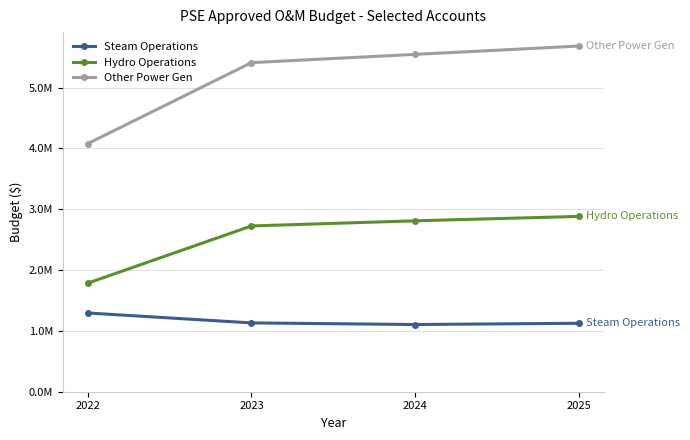

Where is the first local minimum for Steam Operations?

2024